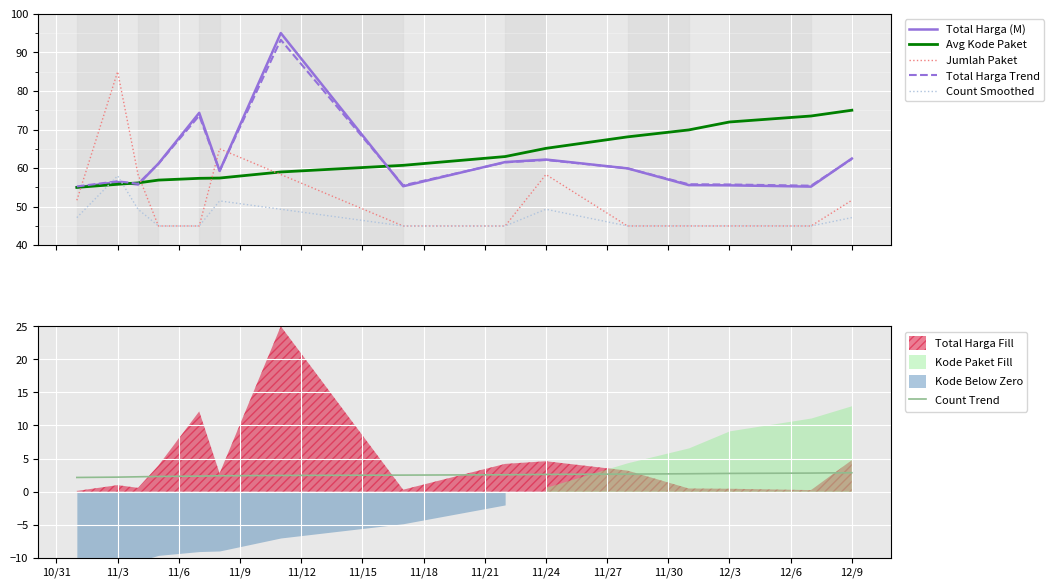

After their last crossing, which series has the higher values: Avg Kode Paket or Count Smoothed?

Avg Kode Paket